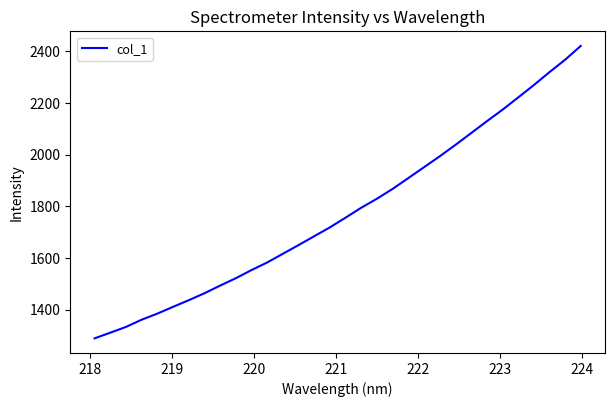

What is the minimum value shown in the chart?

1289.5